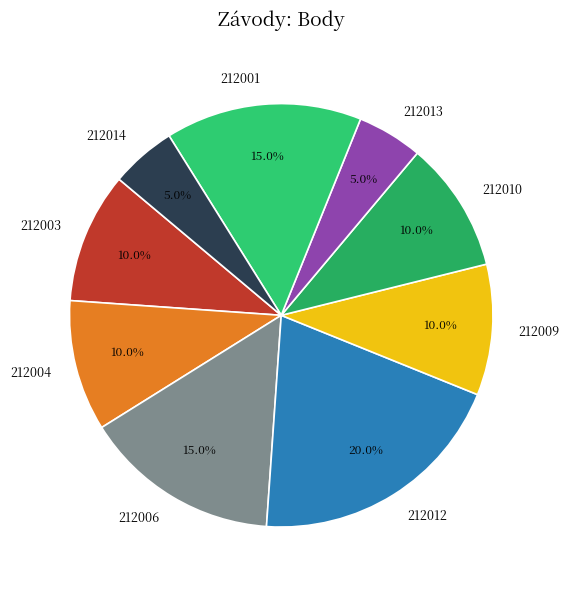

Approximately how many times larger is the value at 212003 compared to 212009?

1.0